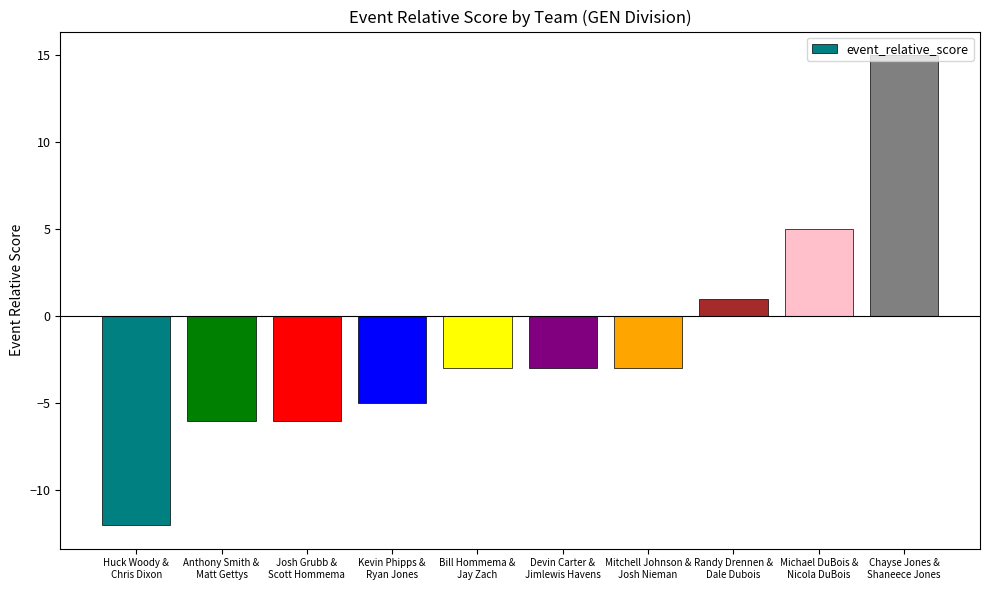

Are the bars horizontal?

No